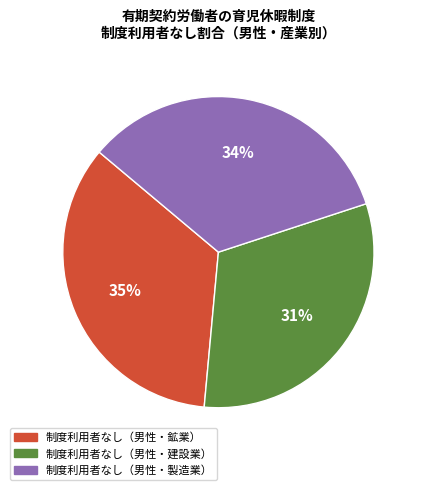

Between 制度利用者なし（男性・鉱業） and 制度利用者なし（男性・製造業）, which is larger?

制度利用者なし（男性・鉱業）